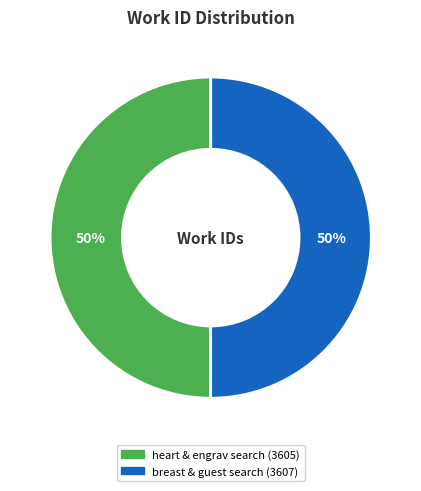

To the nearest percent, what is the average slice percentage?

50%